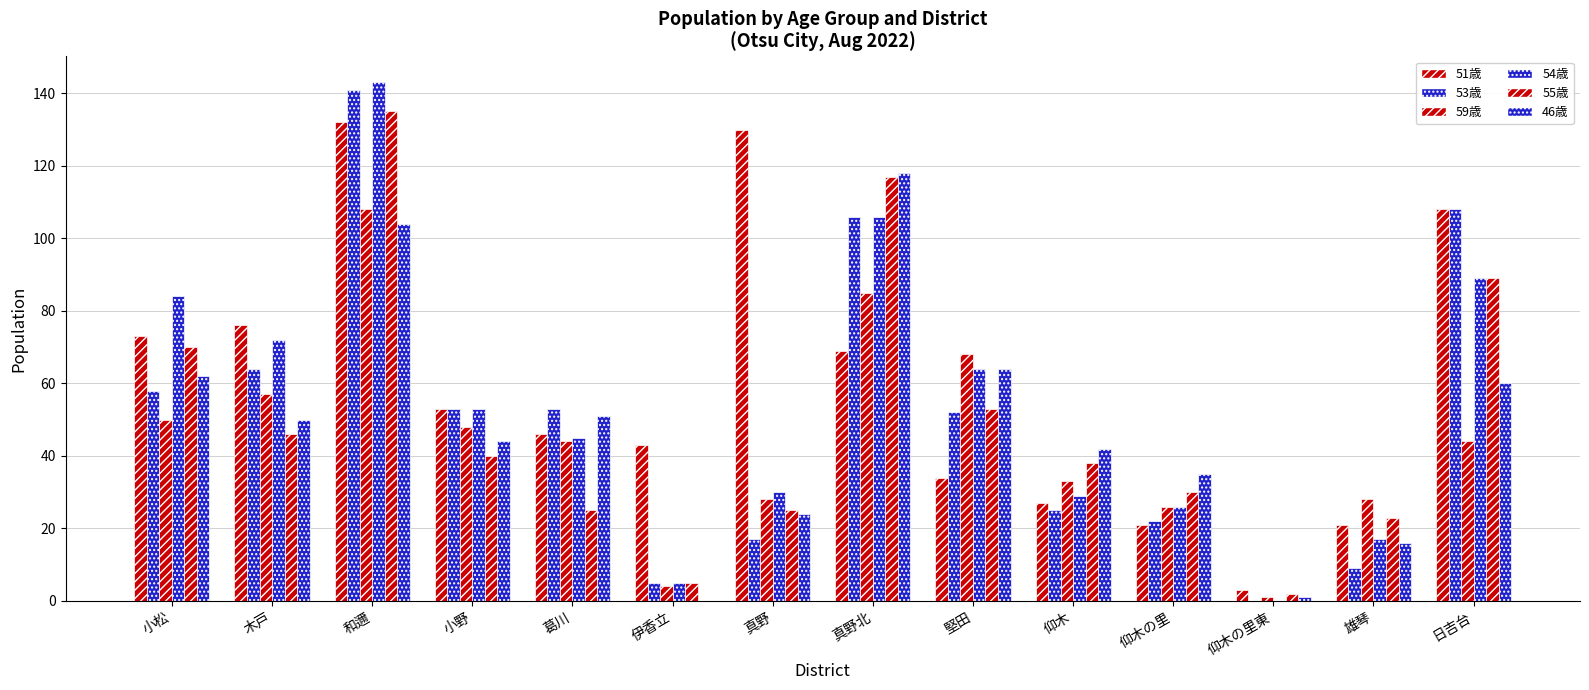

Are the bars horizontal?

No